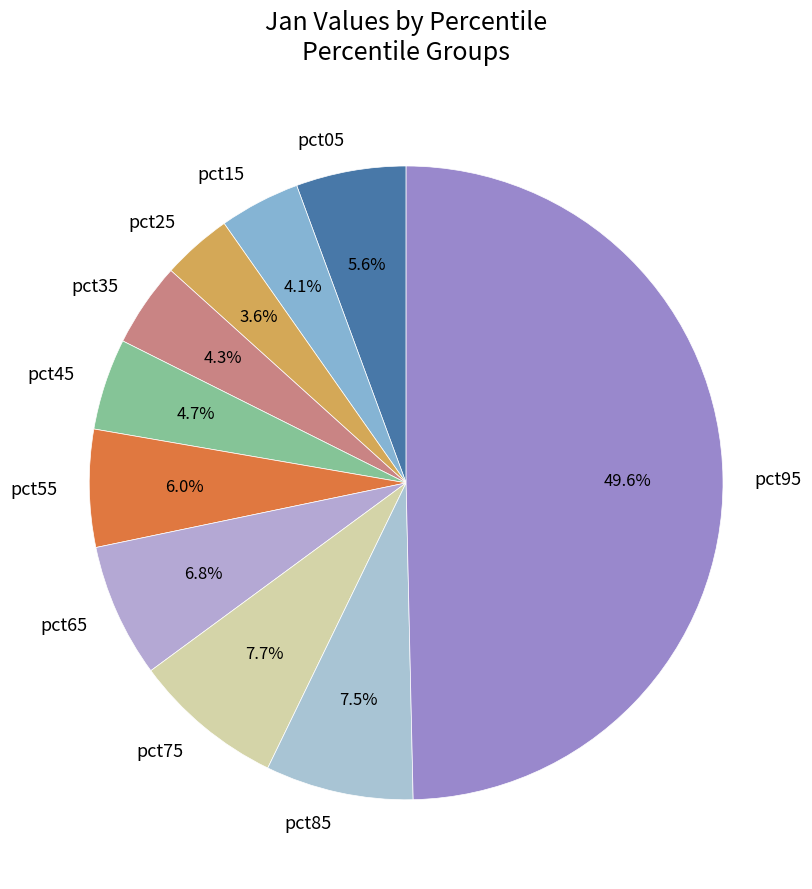

To the nearest percent, what is the difference between the pct85 and pct35 slice percentages?

3%